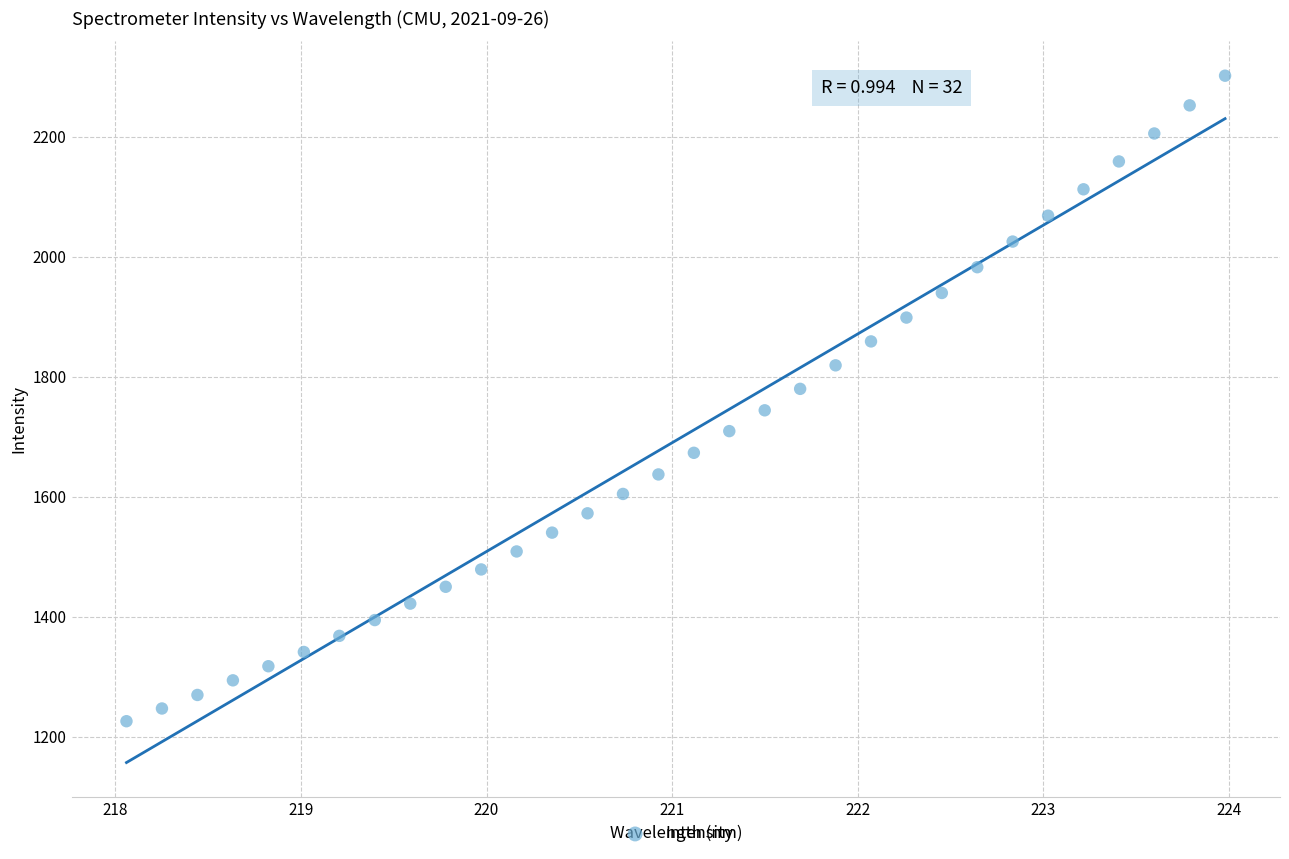

What is the range of Y values (max minus min)?

1075.4